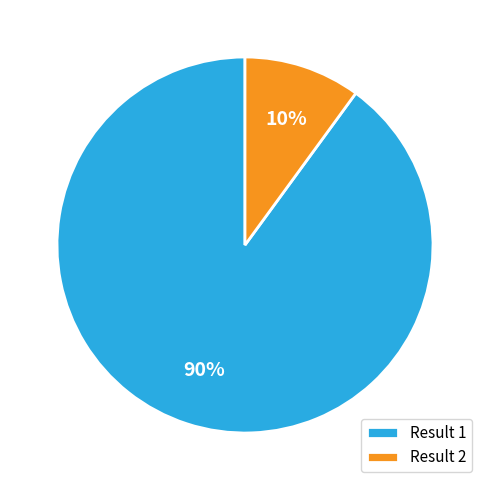

To the nearest percent, what portion does Result 2 represent?

10%